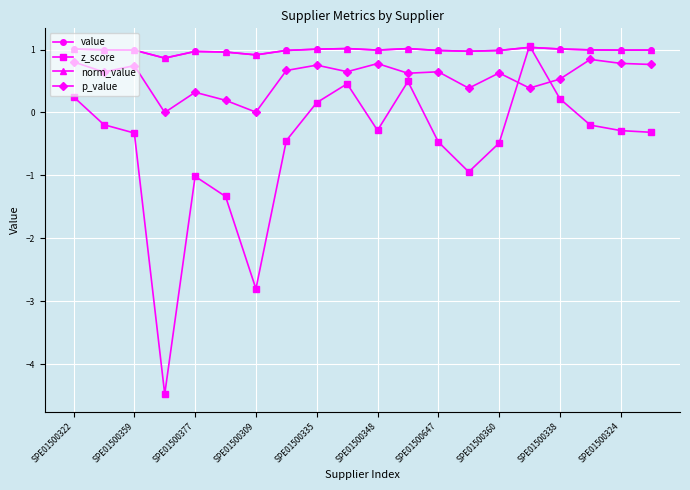

Which series has the largest range (max minus min)?

z_score